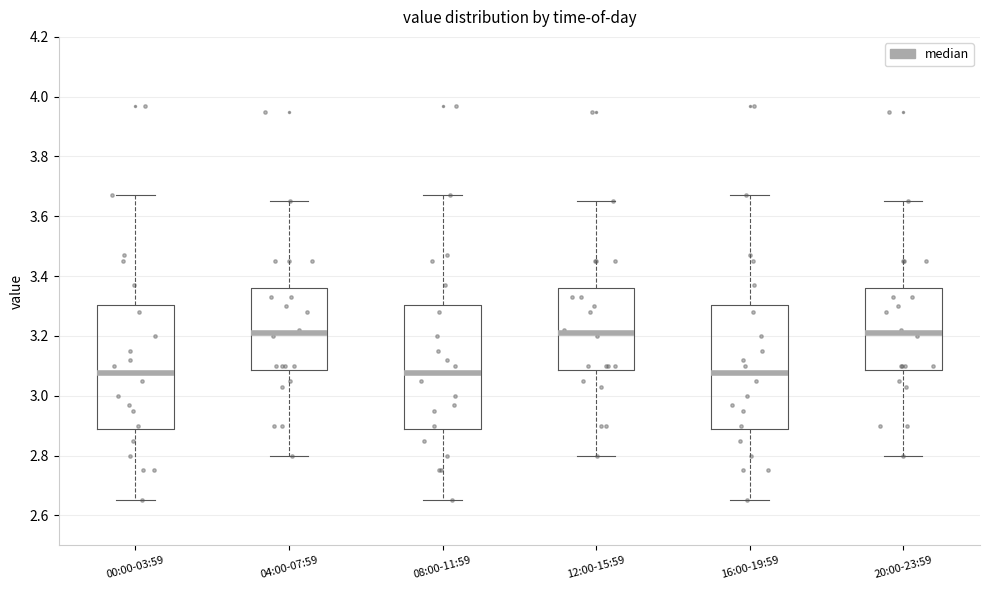

Reading left to right, read every box against the y-axis: the position of its median line, the range the box covers, and the ends of its whiskers. The values are not printed on the chart, so give them approximately, as read against the axis.

00:00-03:59: median 3.08, box 2.88 to 3.30, whiskers 2.66 to 3.68
04:00-07:59: median 3.22, box 3.08 to 3.36, whiskers 2.80 to 3.66
08:00-11:59: median 3.08, box 2.88 to 3.30, whiskers 2.66 to 3.68
12:00-15:59: median 3.22, box 3.08 to 3.36, whiskers 2.80 to 3.66
16:00-19:59: median 3.08, box 2.88 to 3.30, whiskers 2.66 to 3.68
20:00-23:59: median 3.22, box 3.08 to 3.36, whiskers 2.80 to 3.66